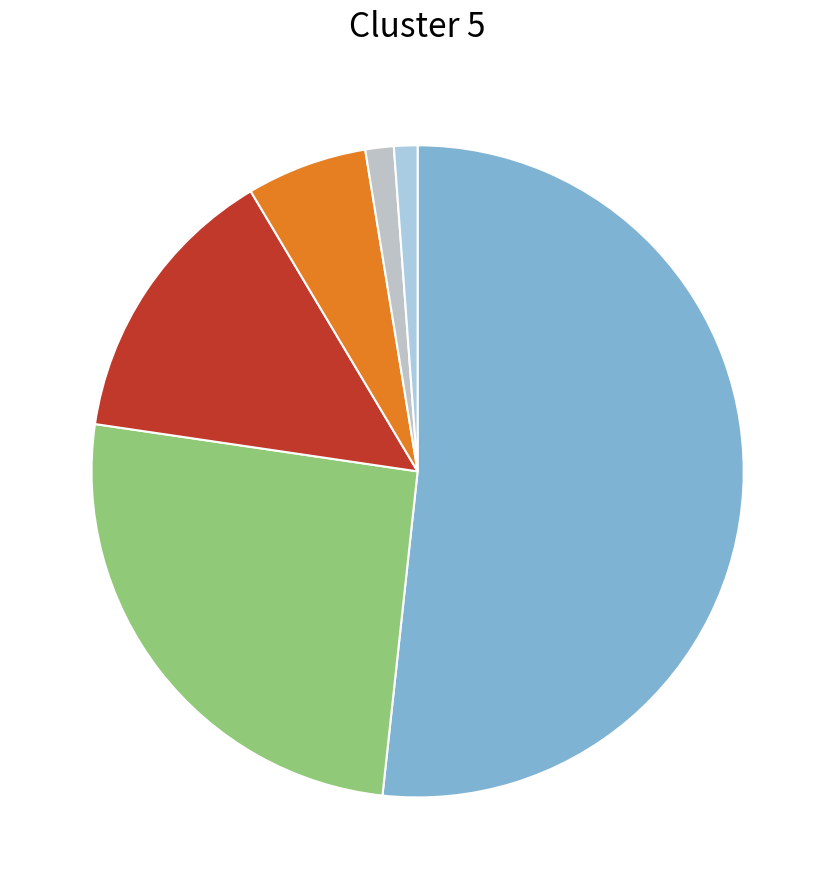

How many segments does this pie chart have?

6